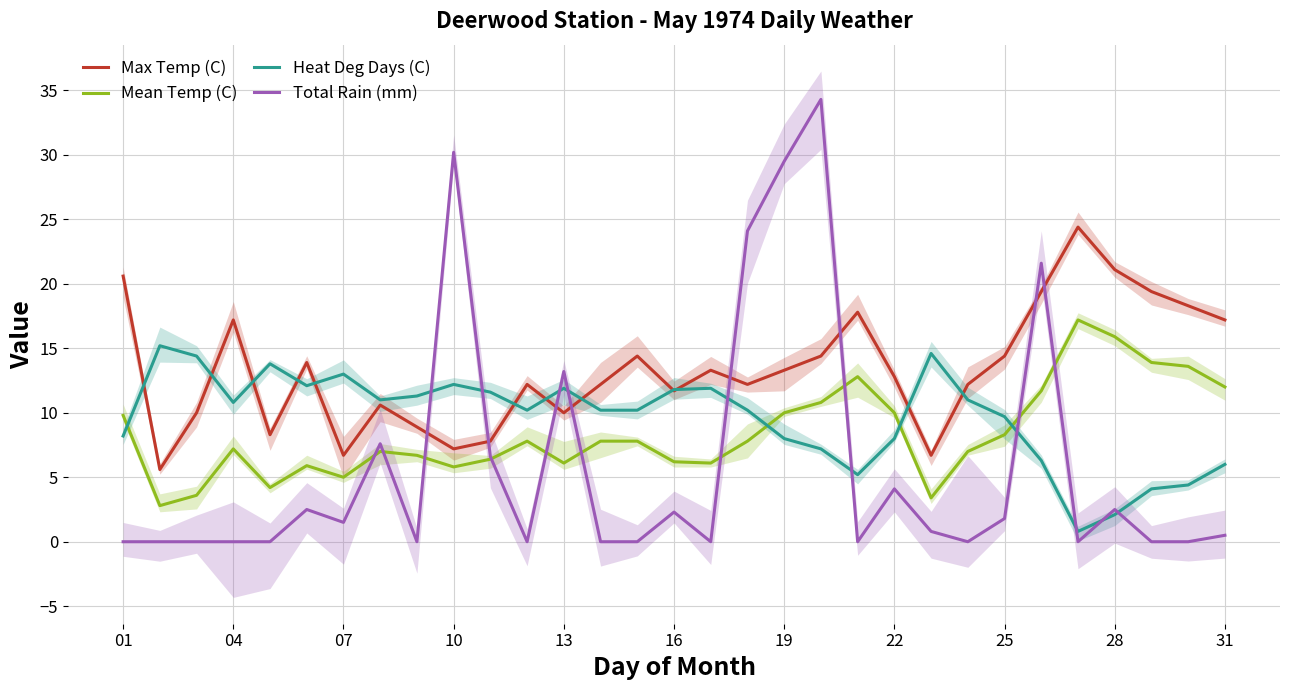

True or false: Total Rain (mm) and Max Temp (C) intersect in this chart.

True